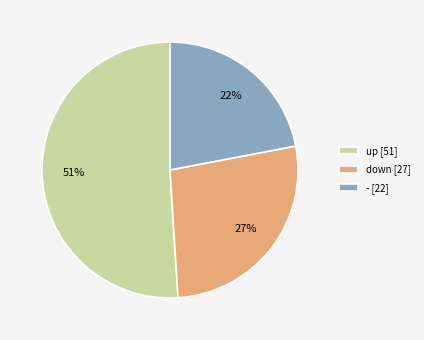

The down [27] slice represents 27% of the pie. True or false?

True